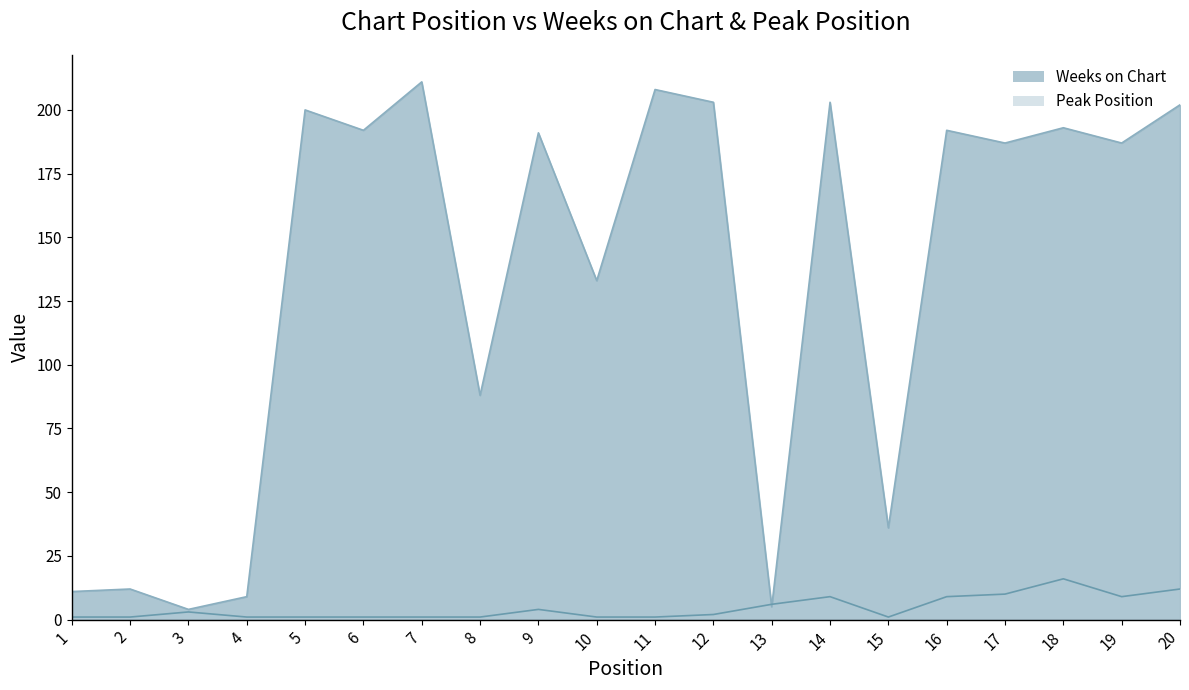

Which series changed the most between 1 and 17?

Weeks on Chart